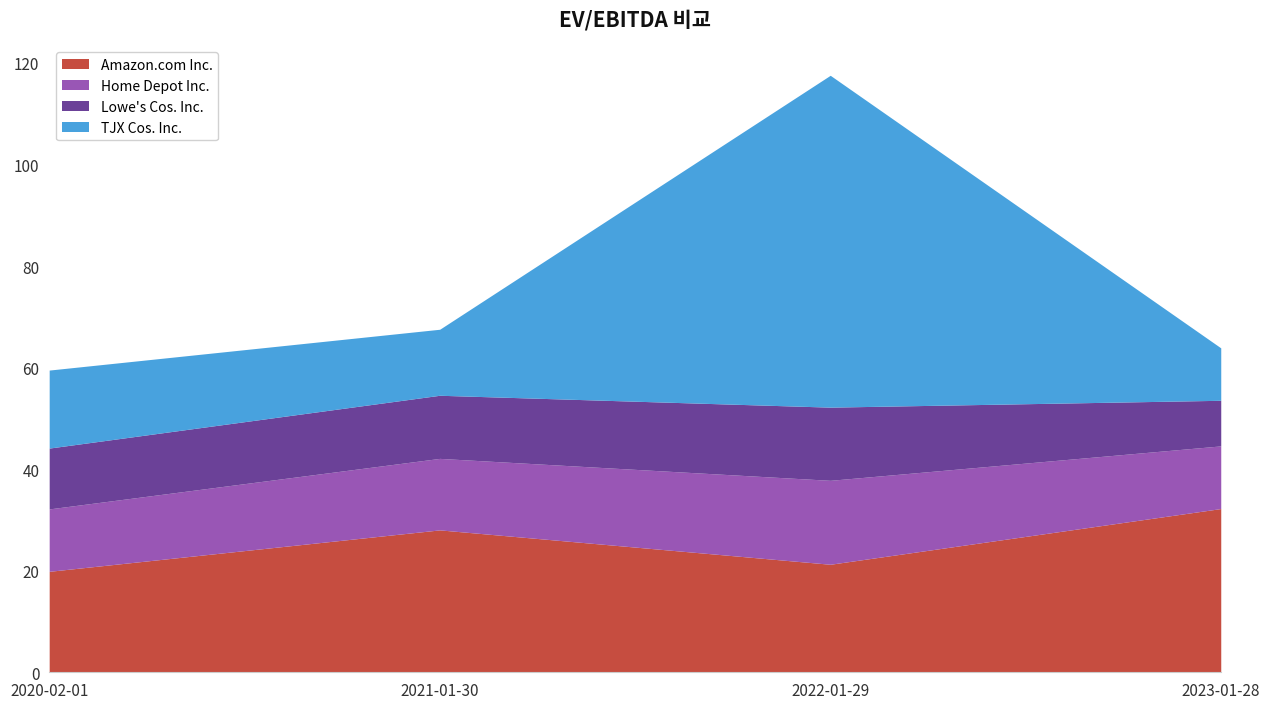

Between 2023-01-28 and 2021-01-30, which is larger?

2023-01-28